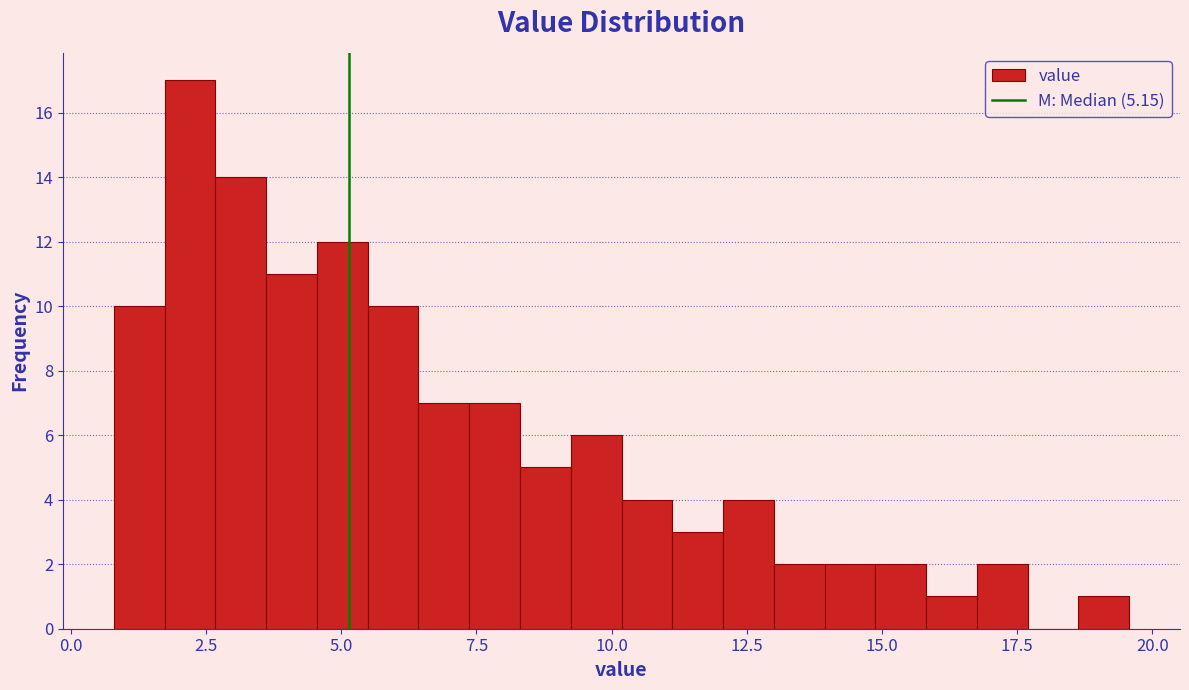

Around what value on the x-axis is the tallest bar? Give the approximate position of its centre, as read against the axis.

2.0